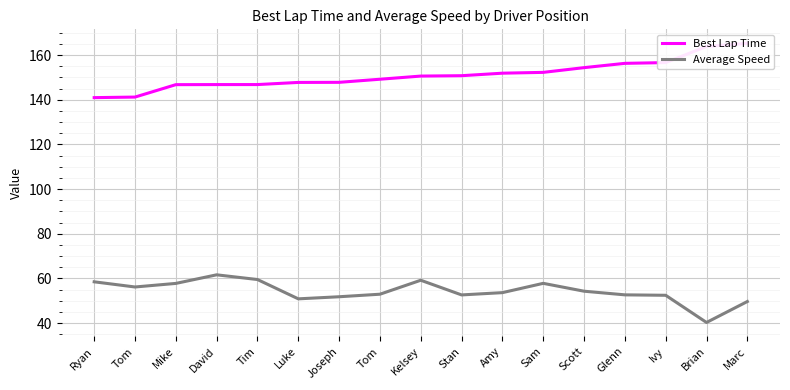

At Ivy, list the series in order from smallest to largest.

Average Speed, Best Lap Time